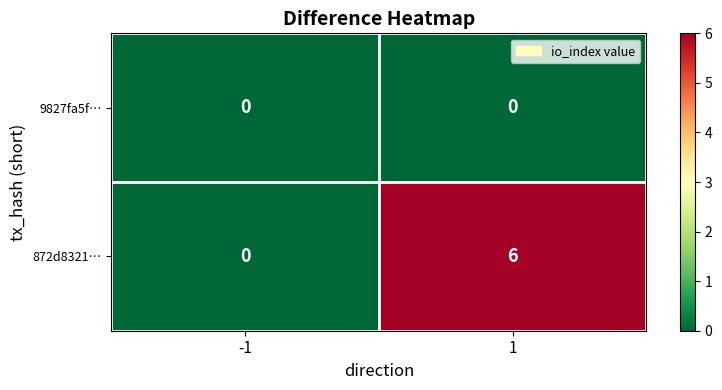

At which category is the sum across all series the highest?

1